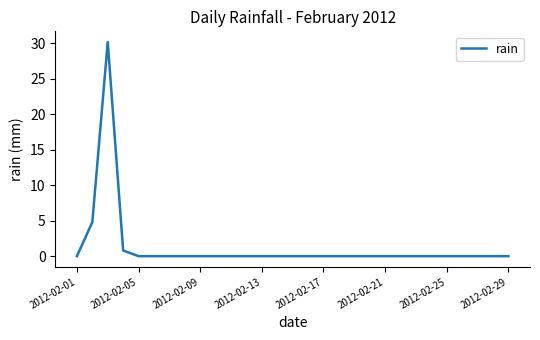

What is the difference between the maximum and minimum values?

30.2